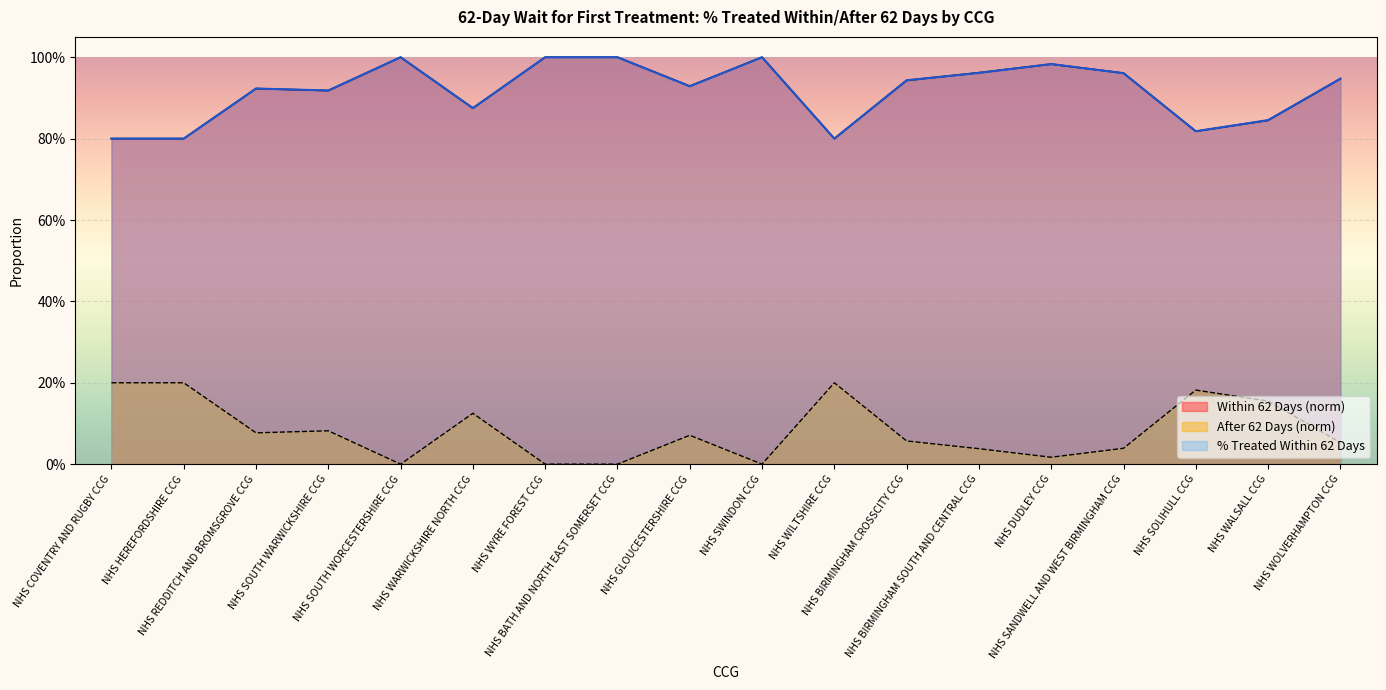

True or false: Within 62 Days (norm) and % Treated Within 62 Days cross at least once.

True